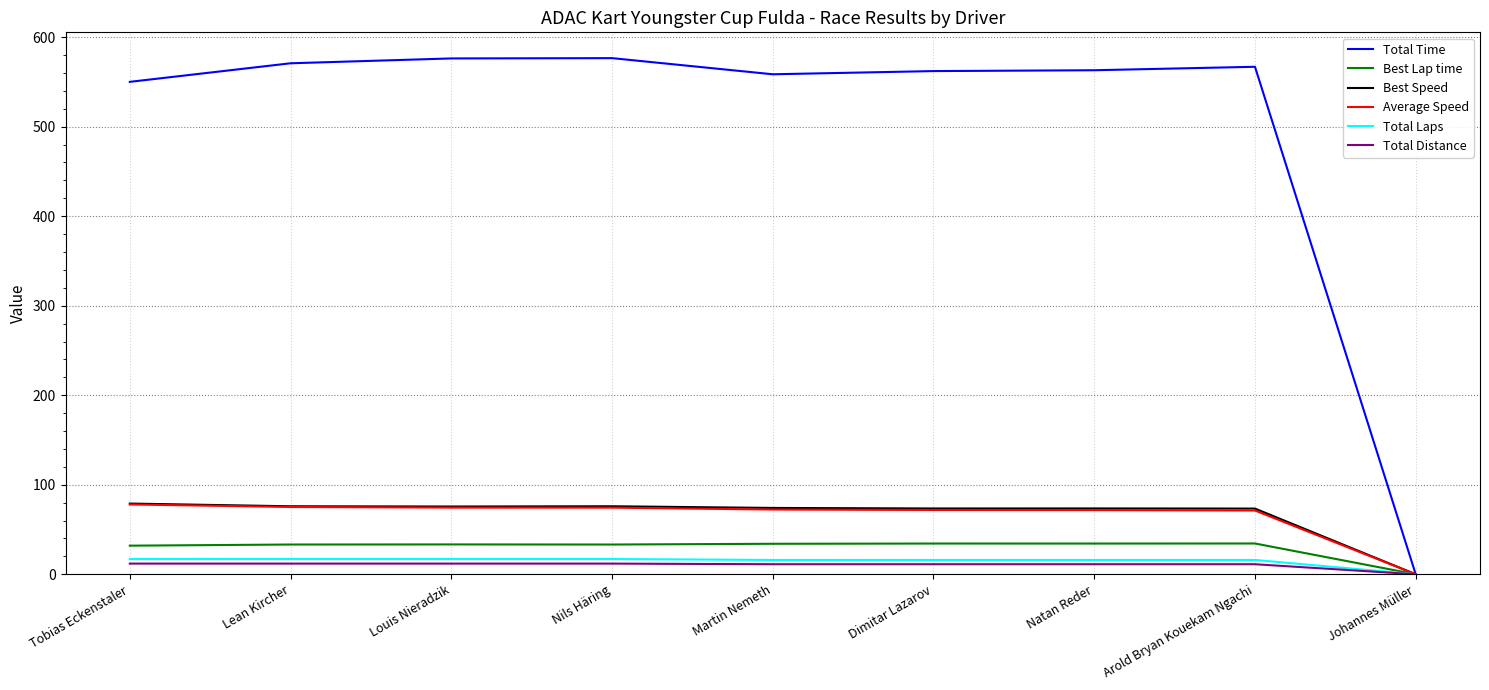

True or false: Total Time has a value of 576.2 at Louis Nieradzik.

True